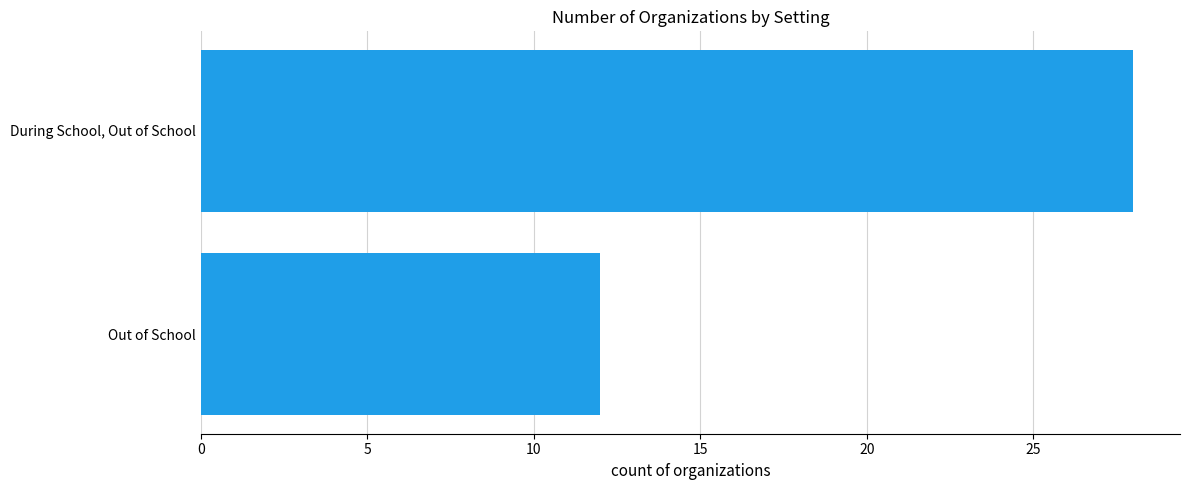

Approximately how many times larger is the value at During School, Out of School compared to Out of School?

2.3